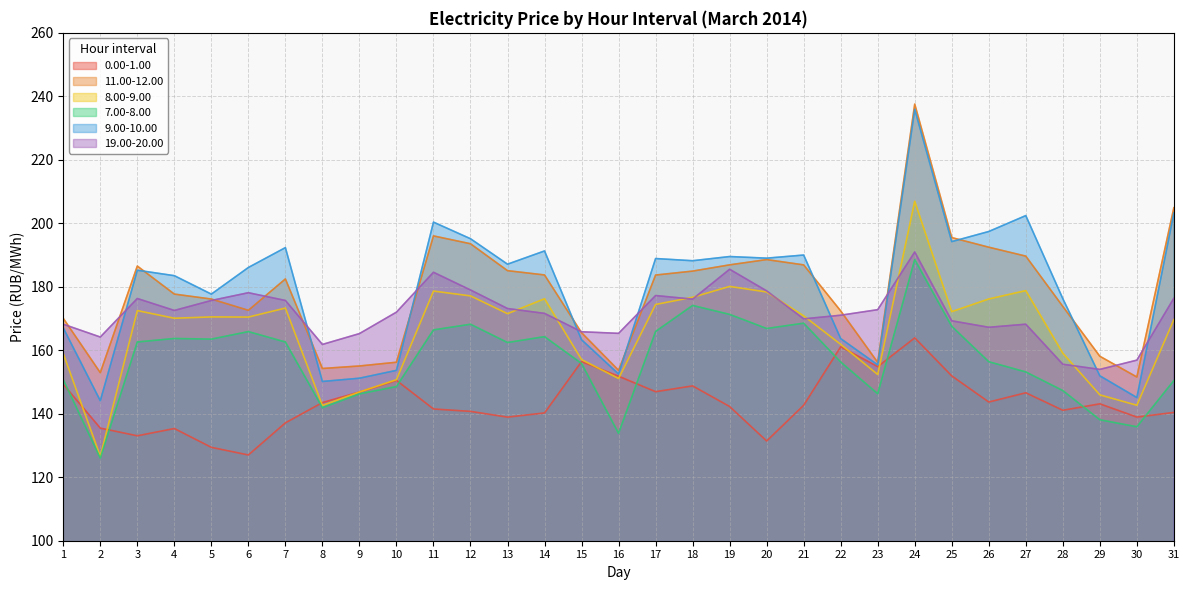

What is the difference between the 9.00-10.00 values at 11 and 14?

9.1